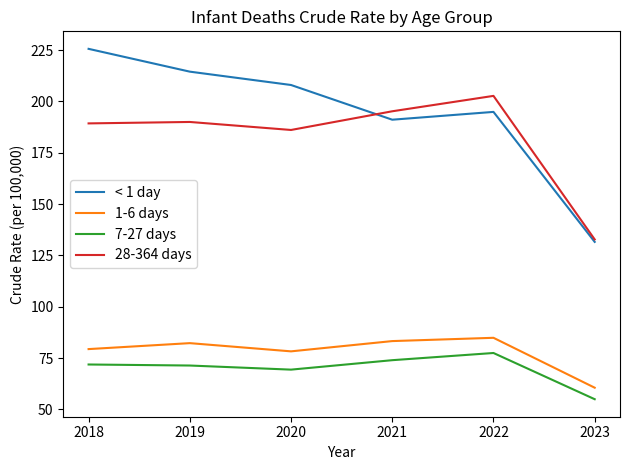

Does the chart display data point markers on the line(s)?

No